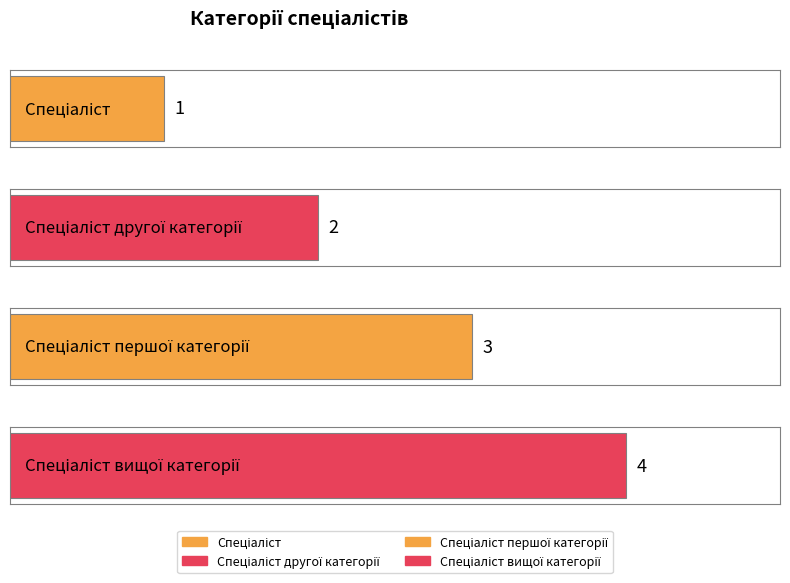

Which has a higher value, Спеціаліст другої категорії or Спеціаліст?

Спеціаліст другої категорії